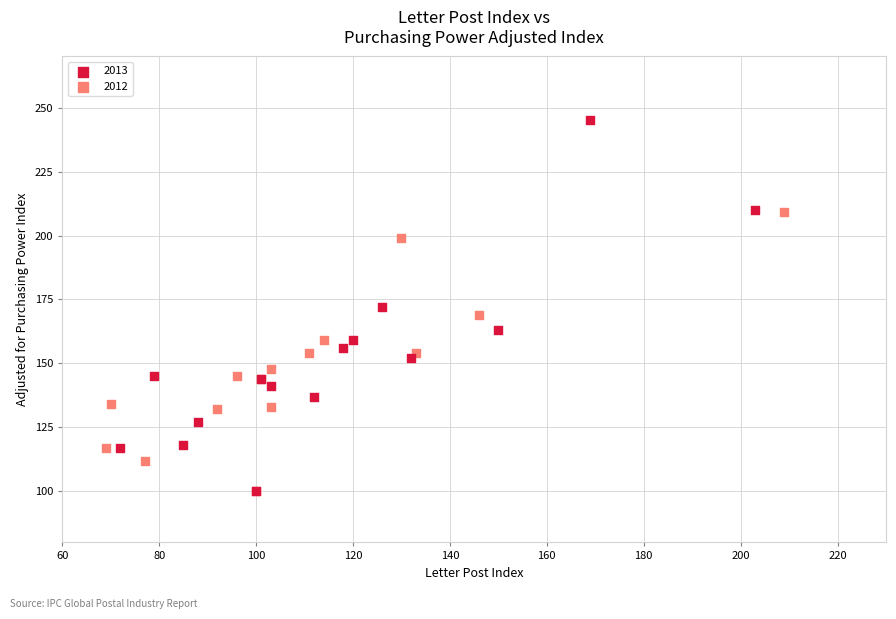

Which series reaches the maximum Y coordinate?

2013